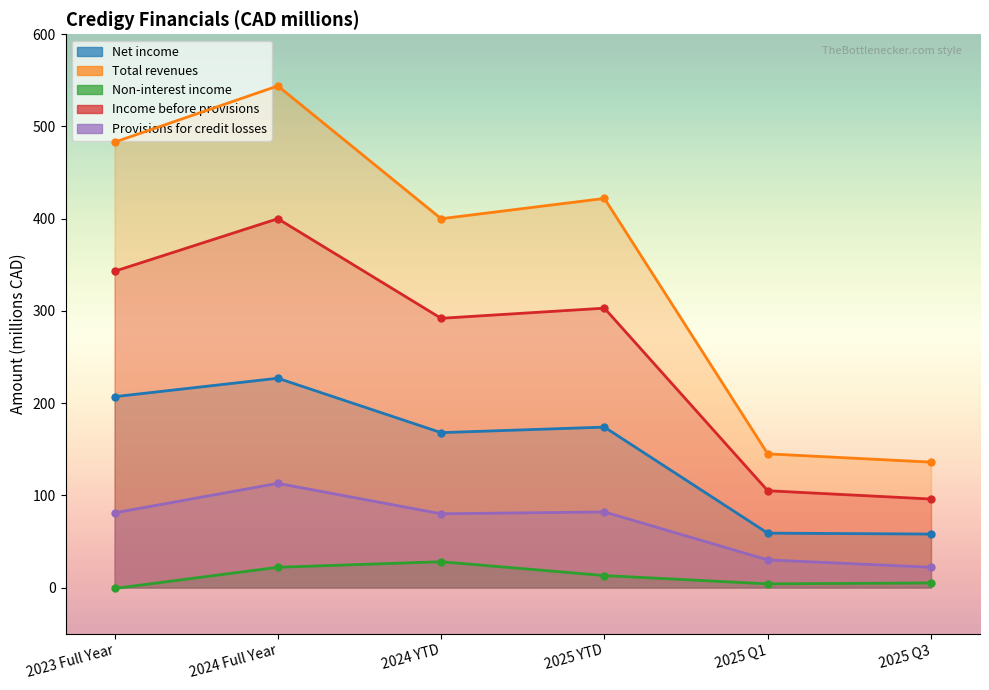

Is it true that Non-interest income equals -1 at 2023 Full Year?

True